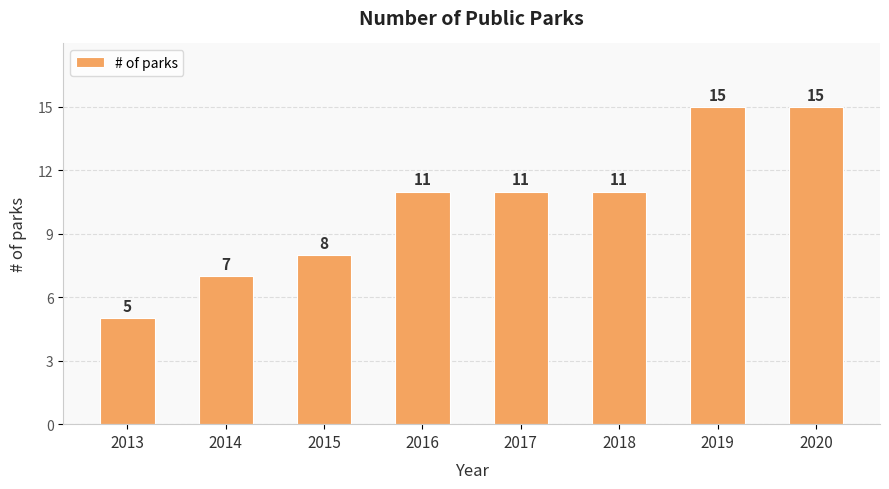

How many values are below 11?

3